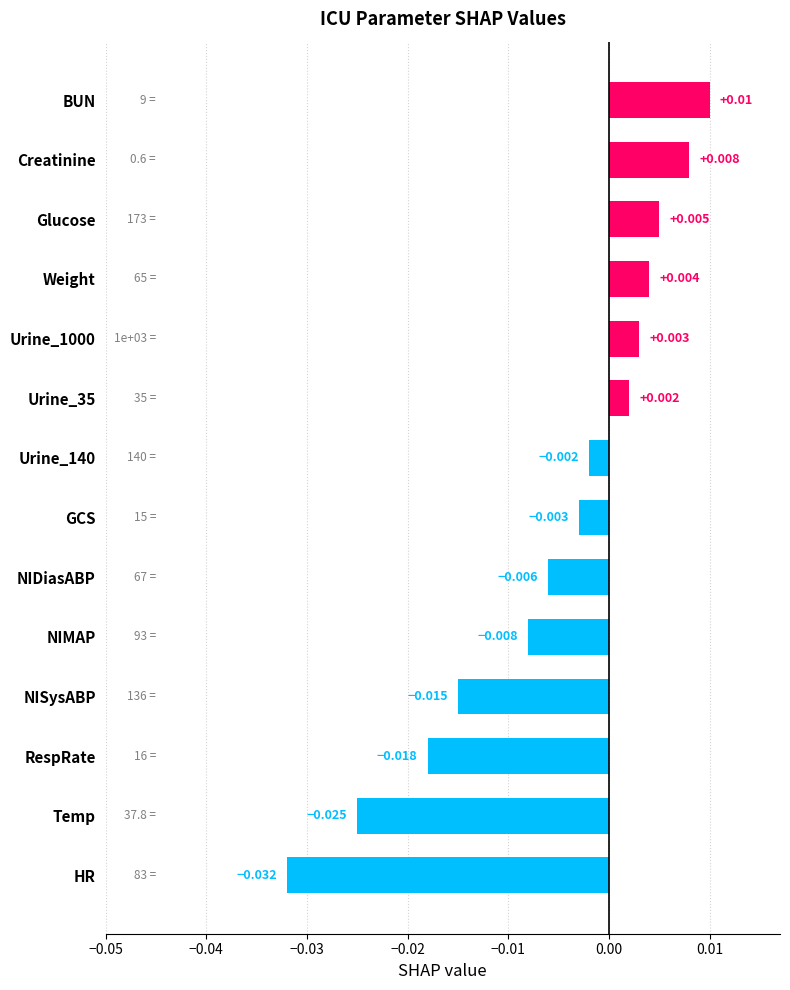

Which label corresponds to the smallest value in the chart?

HR